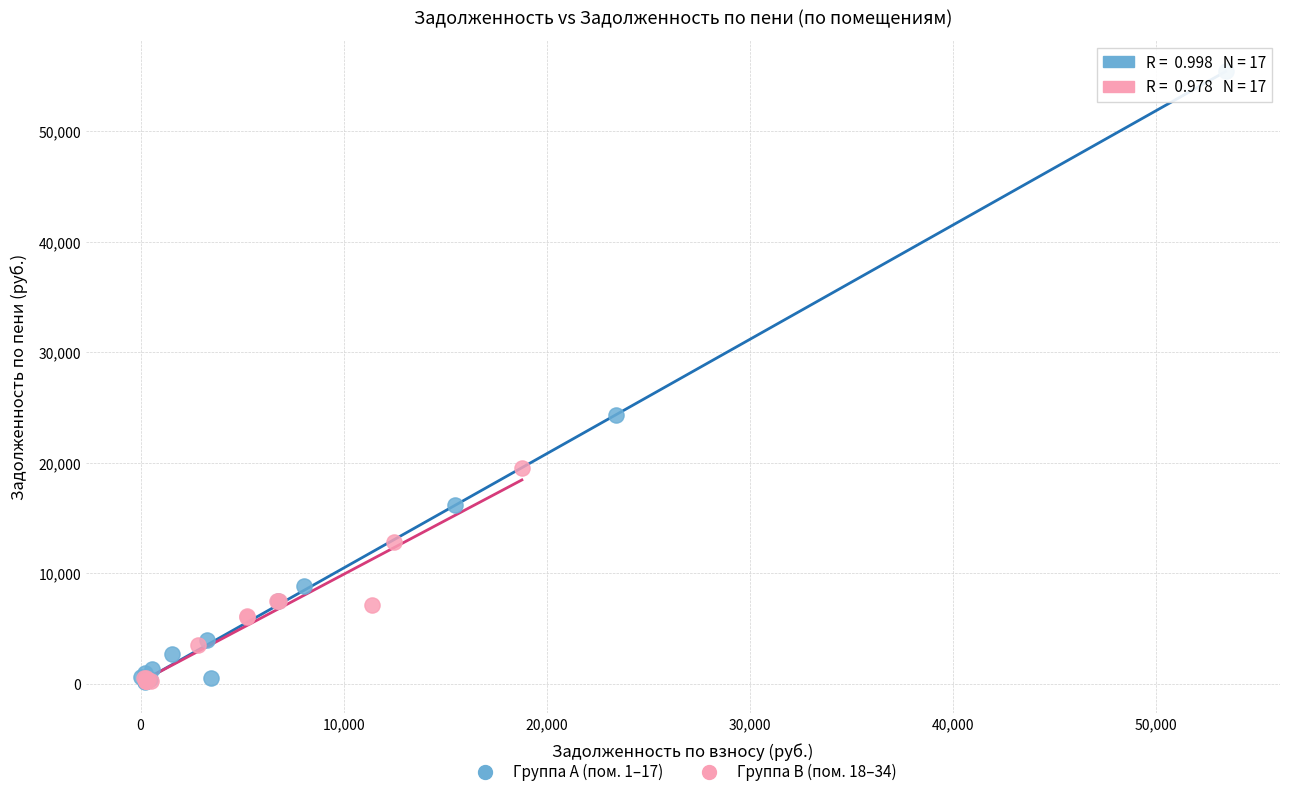

Which series contains the highest Y value?

Группа A (пом. 1–17)